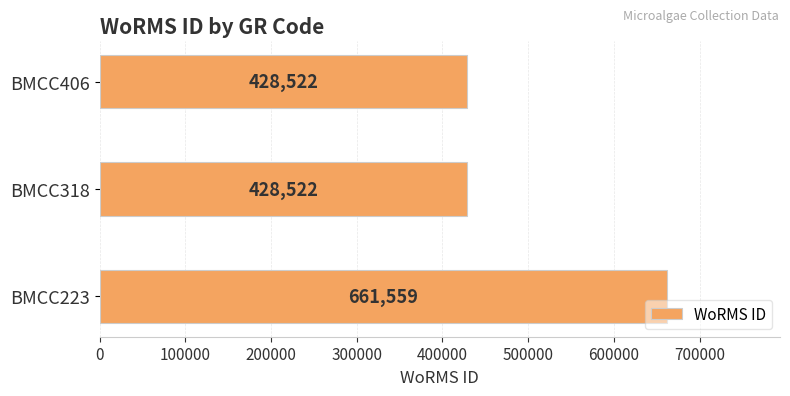

What is the difference between the maximum and minimum values?

233037